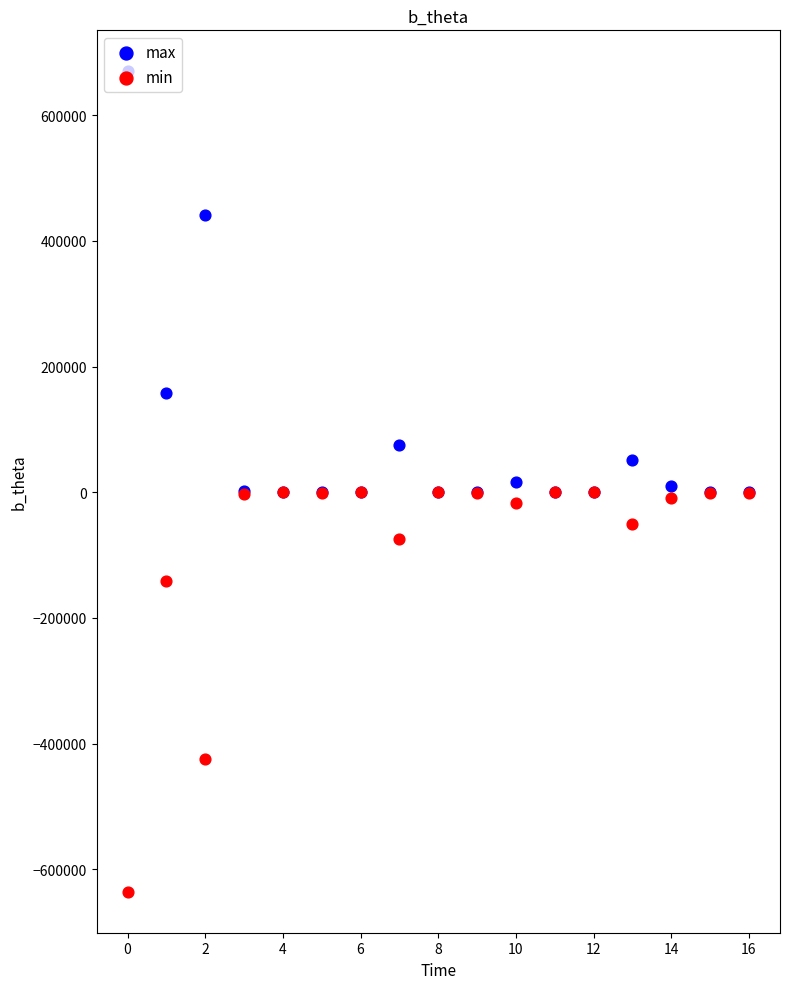

Which series contains the lowest Y value?

min